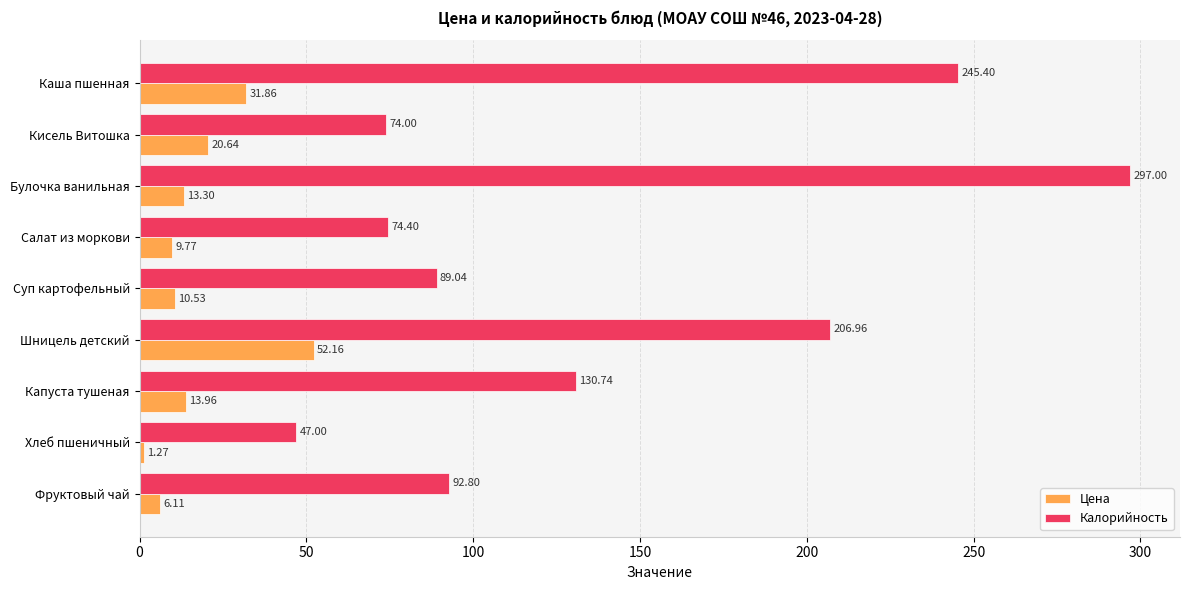

Rank the series by their average value, from lowest to highest.

Цена, Калорийность